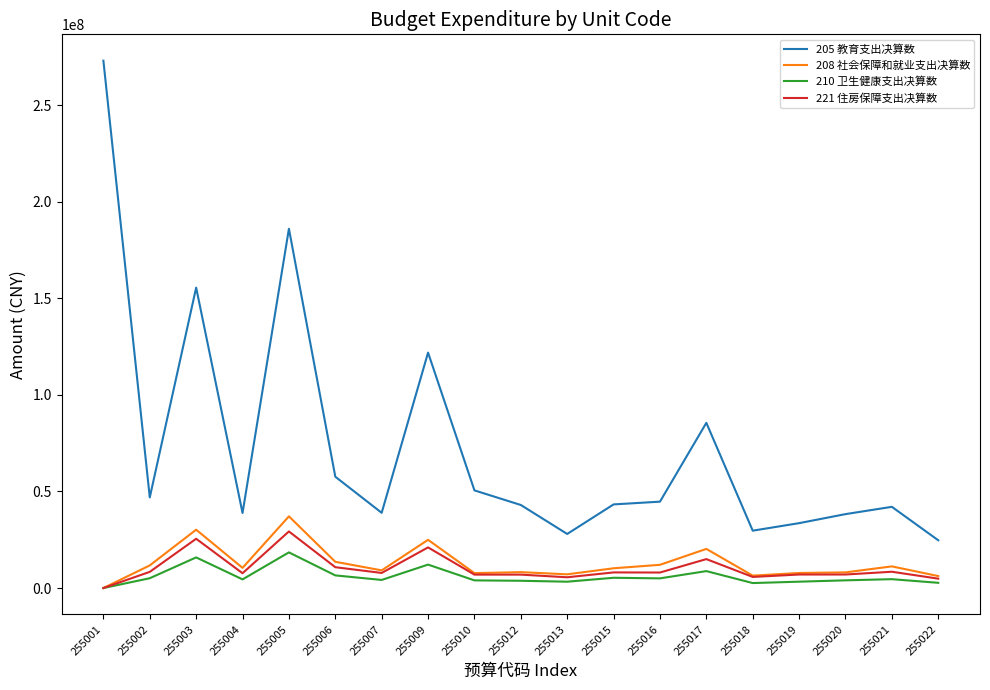

Which series changed the most between 255006 and 255015?

205 教育支出决算数